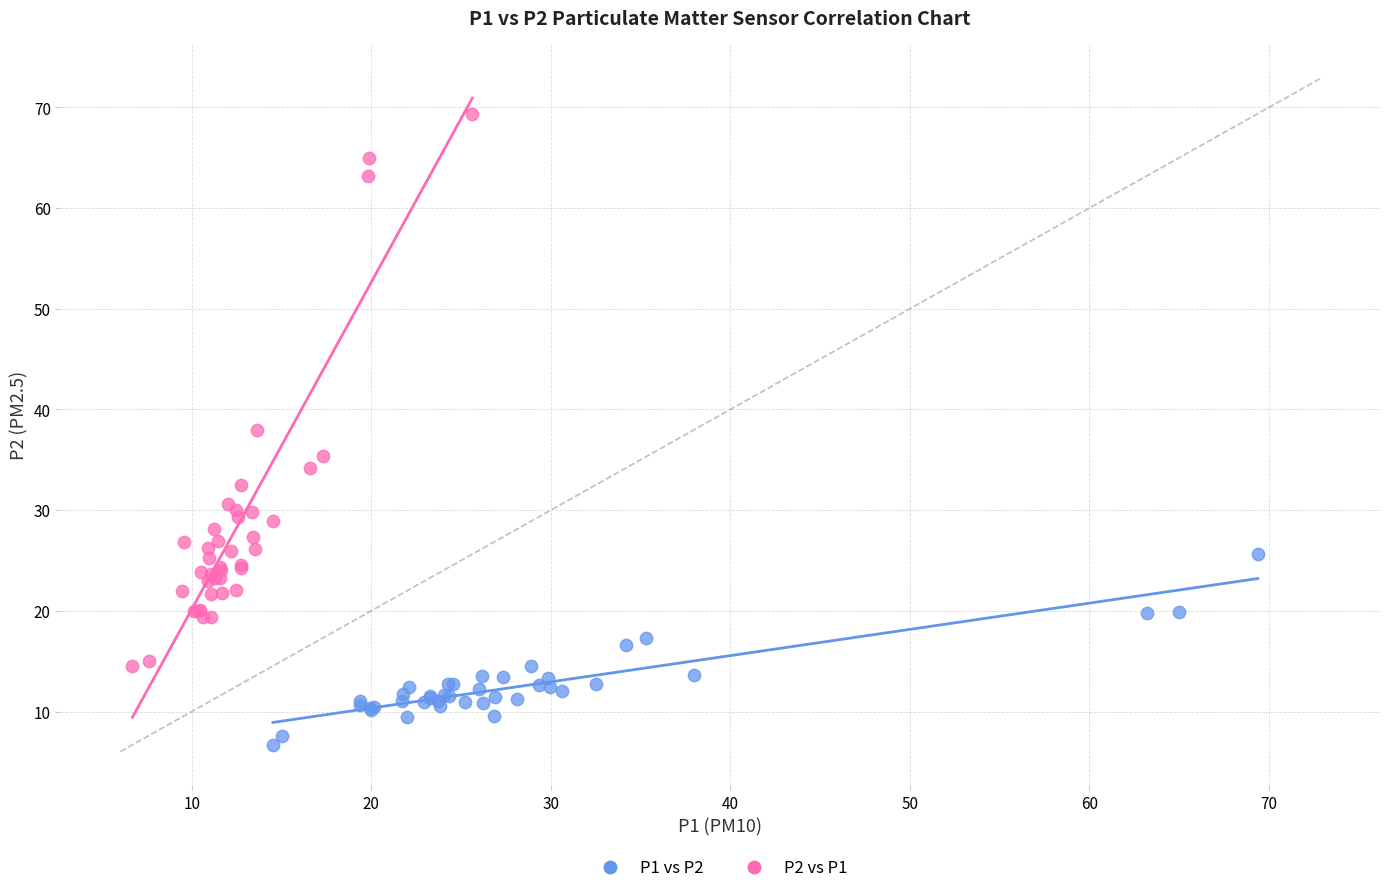

Which series contains the lowest Y value?

P1 vs P2